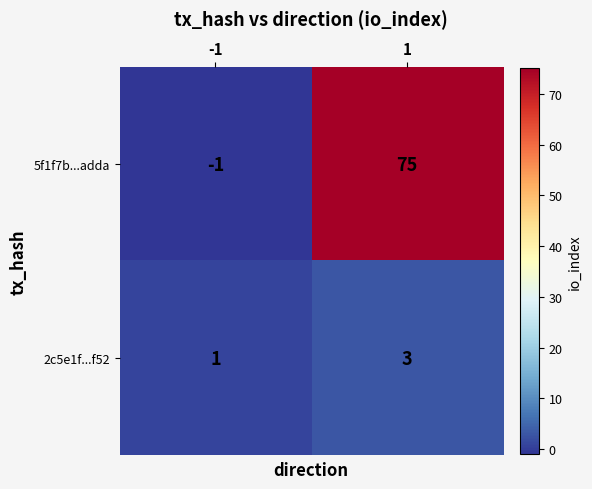

How many distinct data groups are displayed?

2